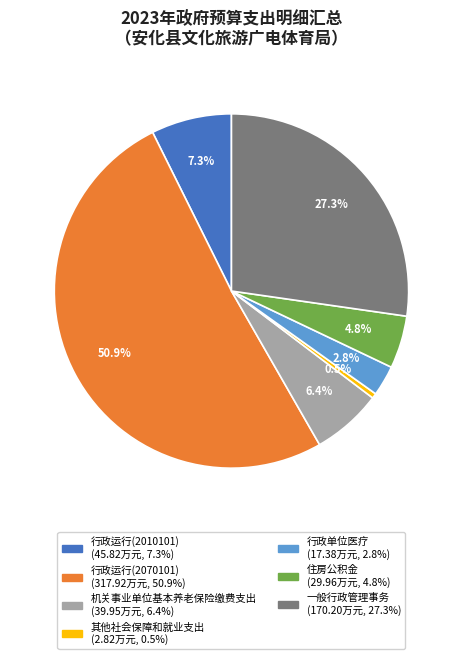

What percentage is NOT represented by 行政运行(2070101)?

49.1%